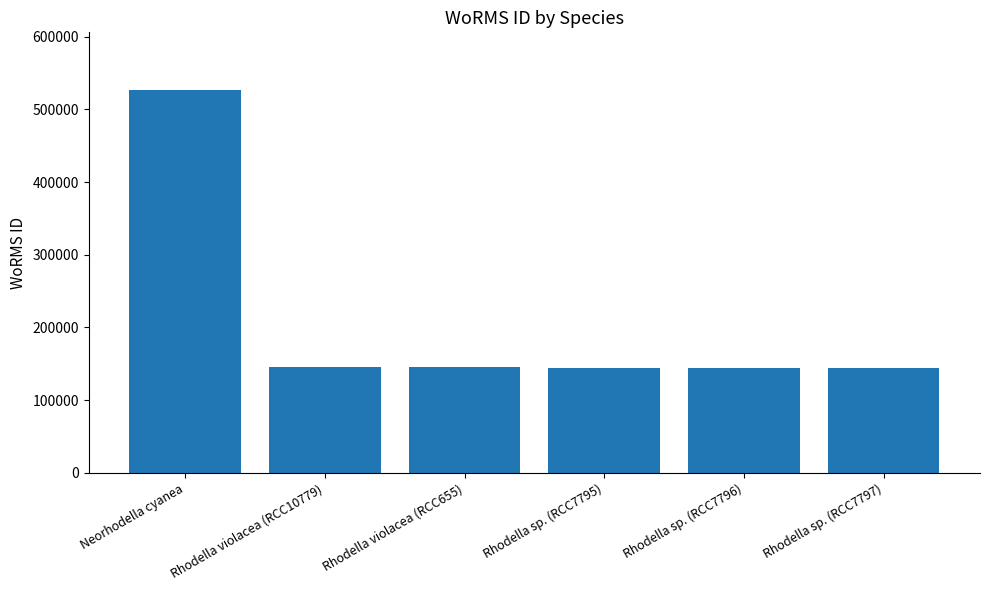

What is the difference between the maximum and minimum values?

382713